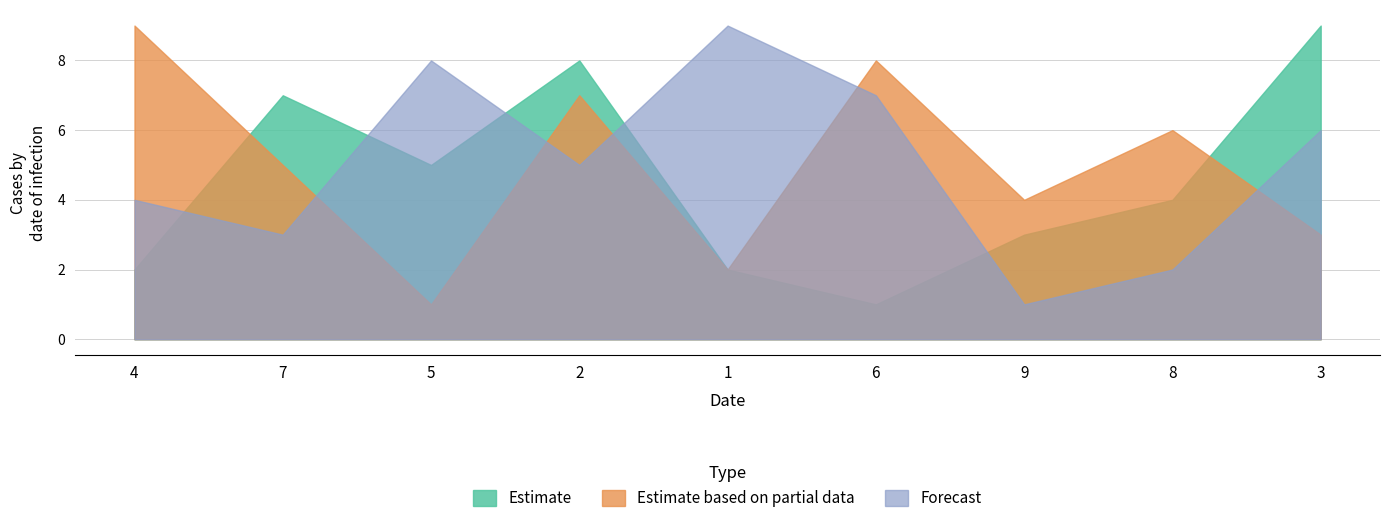

Where does the col_9 series first go above 5?

4